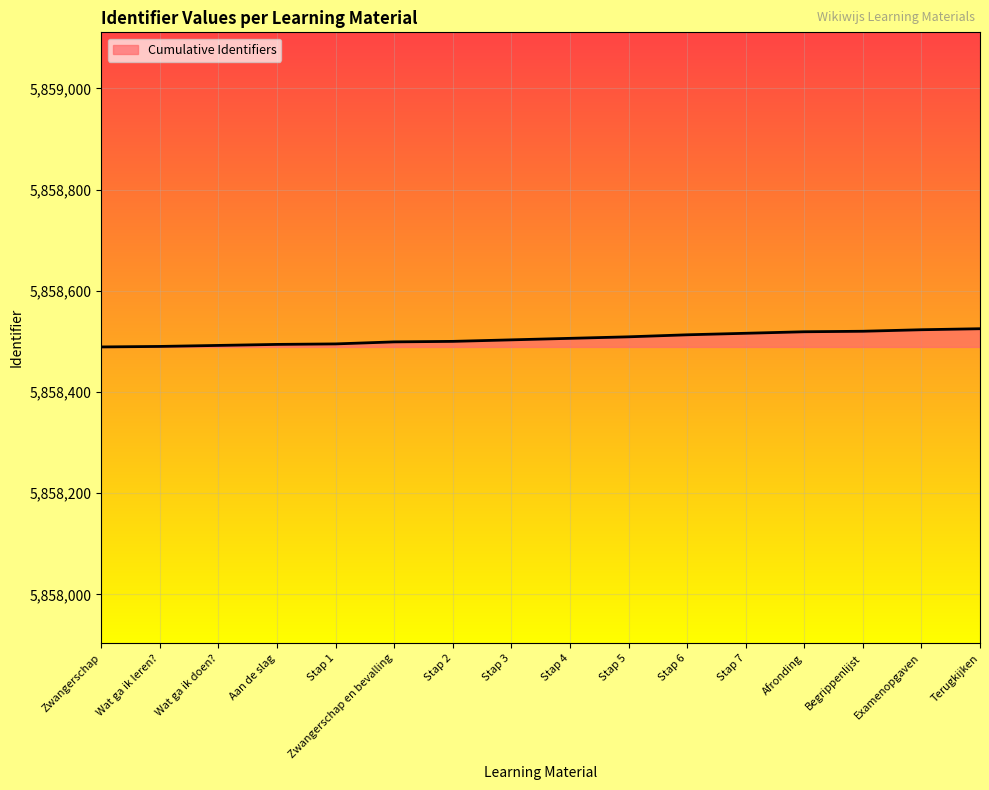

What is the difference between the maximum and minimum values?

36